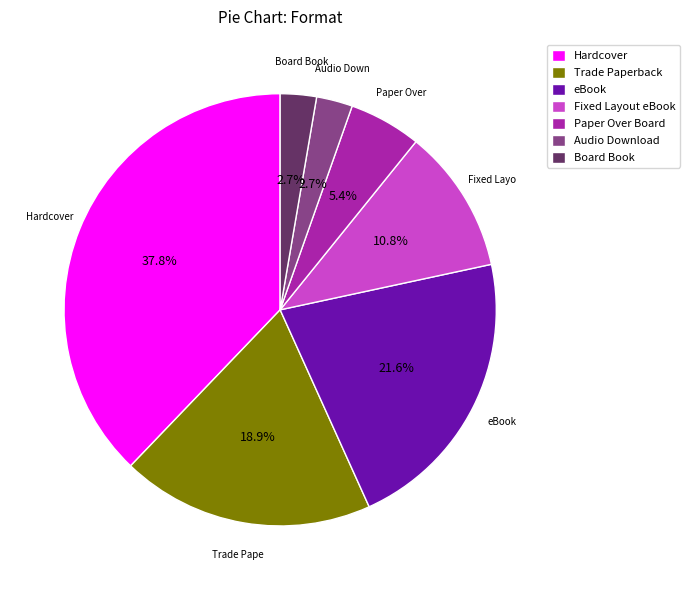

True or false: Audio Download accounts for 21% of the total.

False